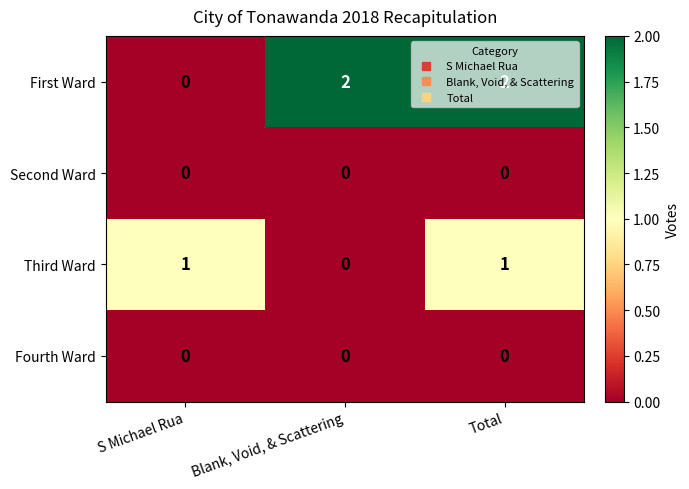

At which label is First Ward closest to 1?

S Michael Rua